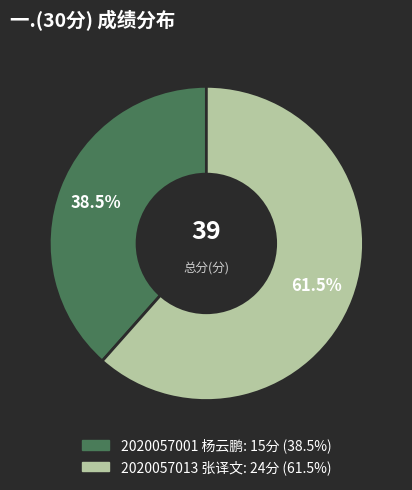

Is 2020057001 杨云鹏 the majority of the pie?

No